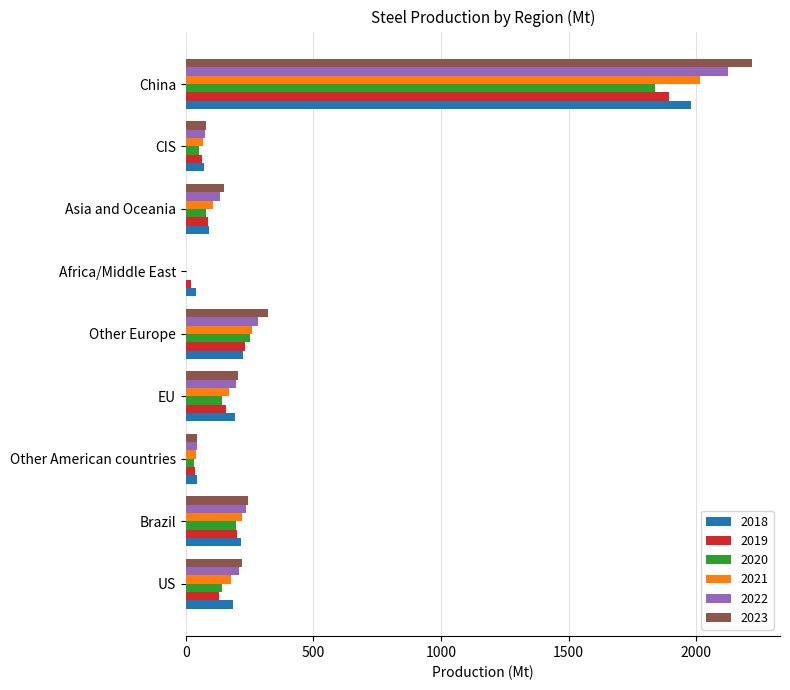

At which category is the sum across all series the highest?

China